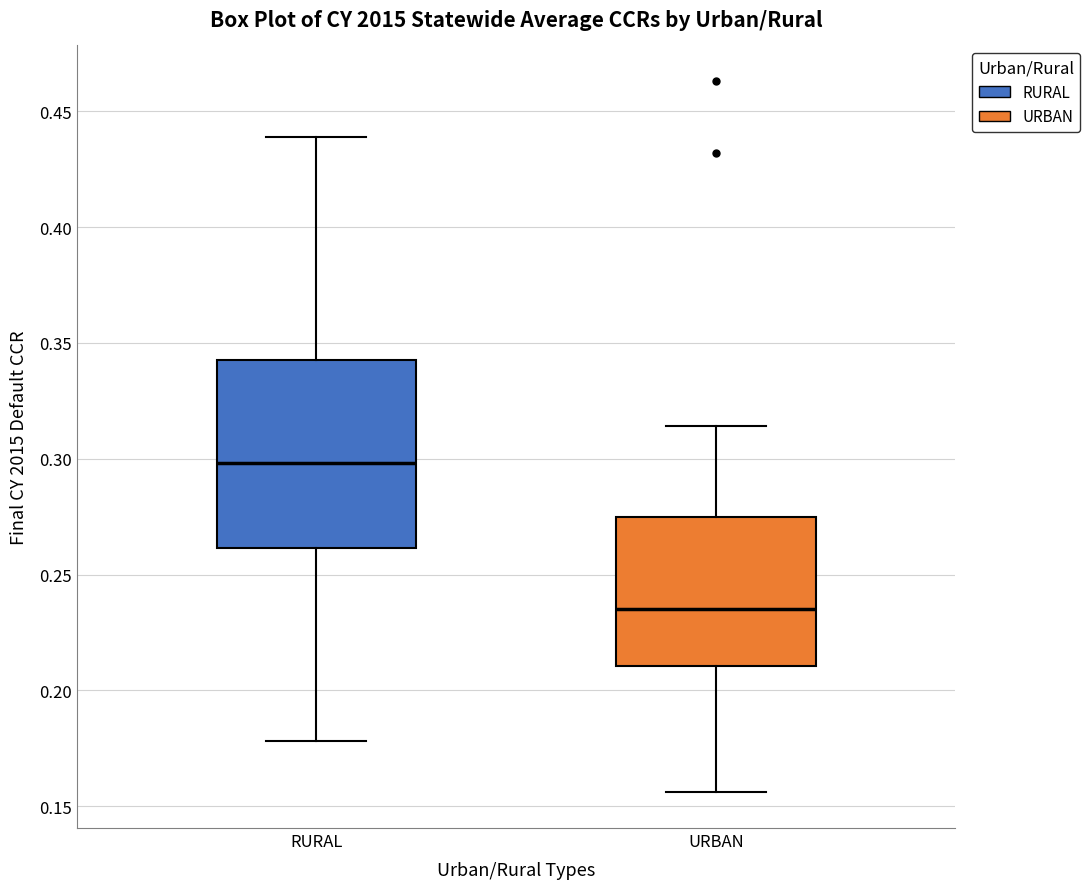

Which box's median line is the lowest?

URBAN